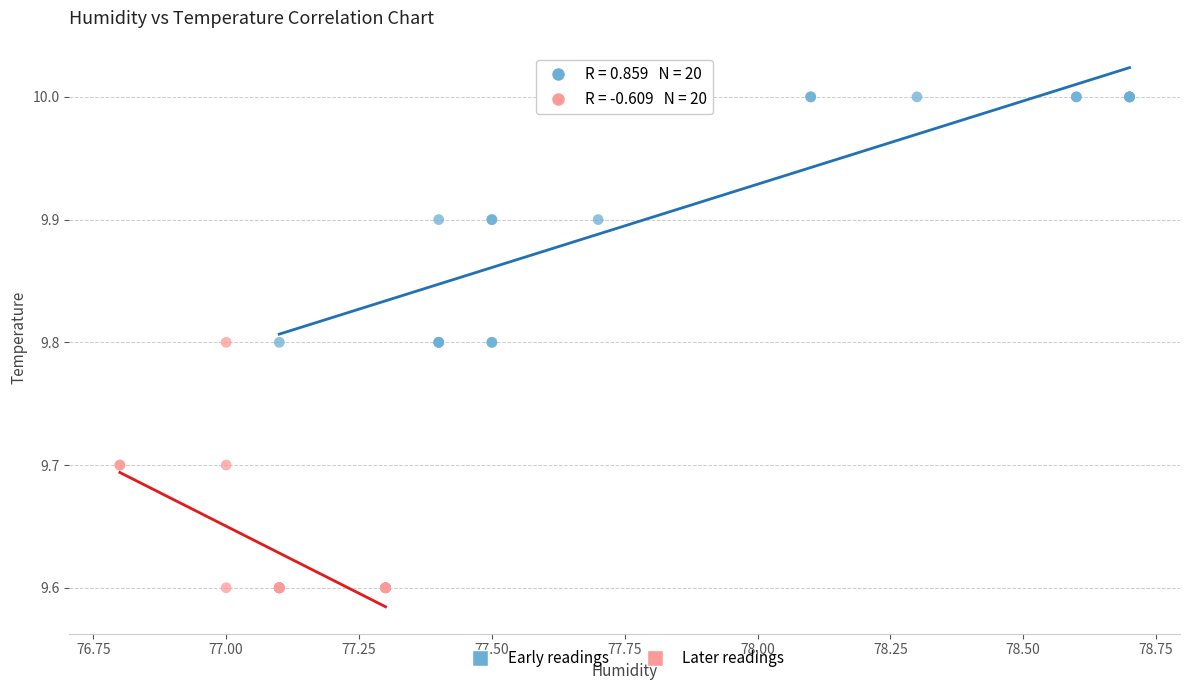

What are all the series names shown in the legend?

Early readings, Later readings